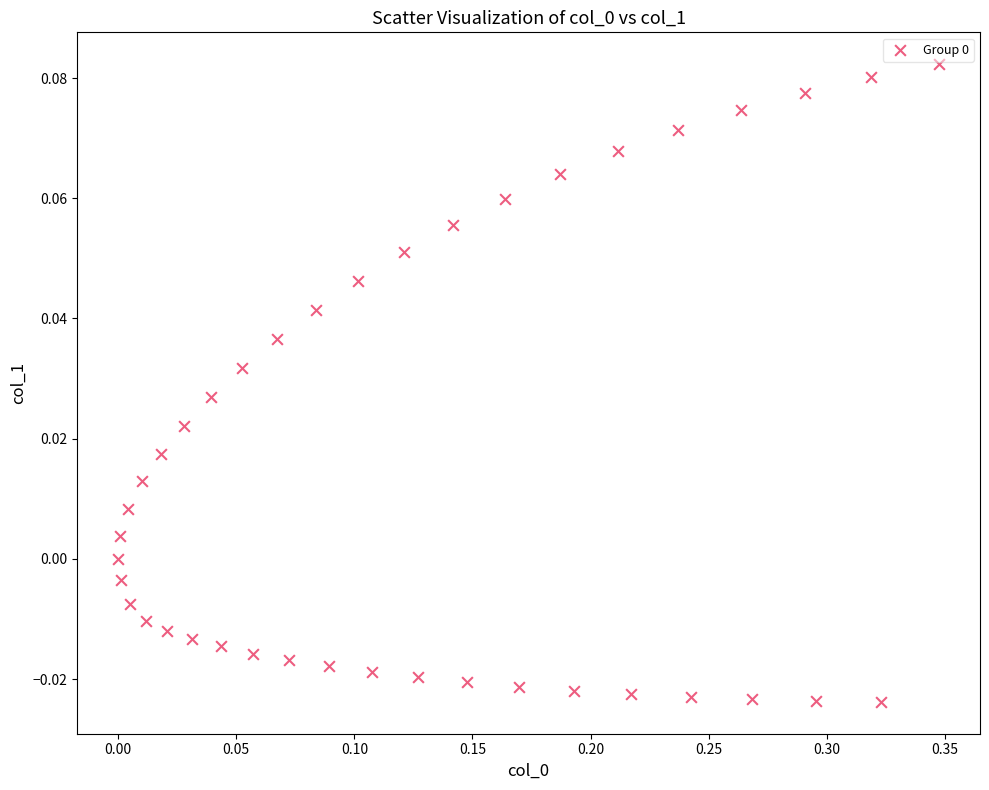

What is the range of X values (max minus min)?

0.3